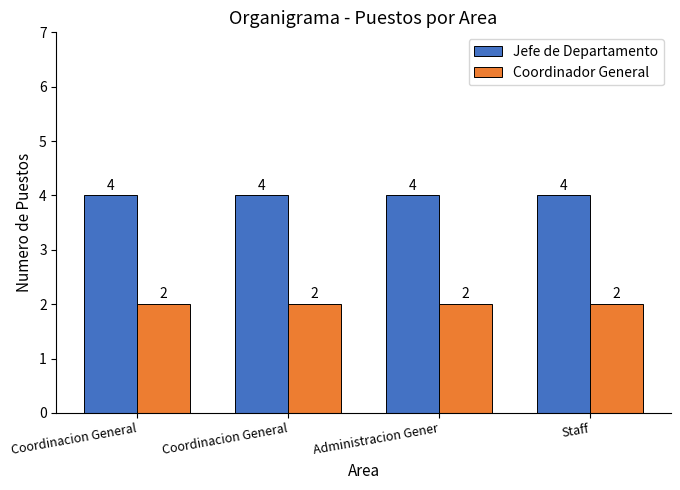

The Jefe de Departamento series shows 4 at Coordinacion General. True or false?

True